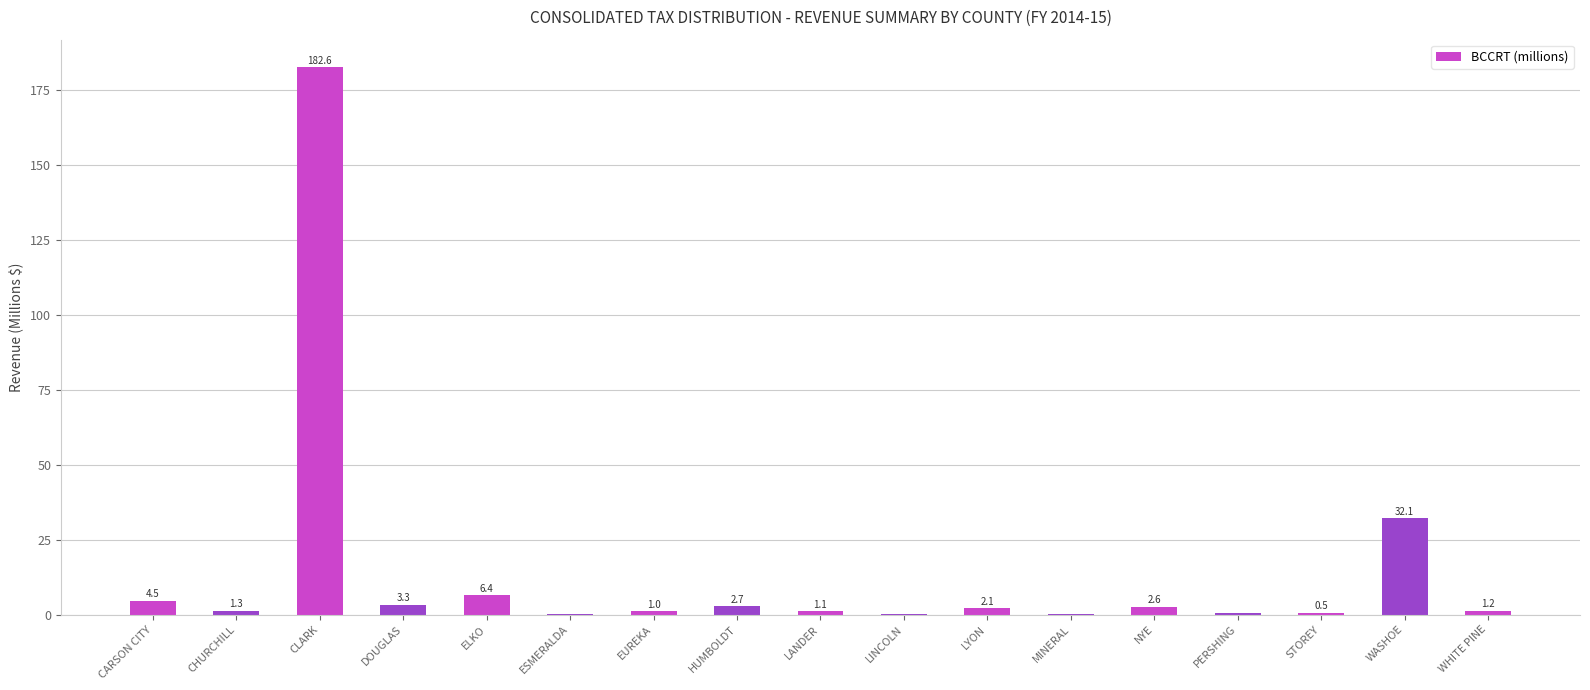

True or false: the data shows 10.0 at WASHOE.

False